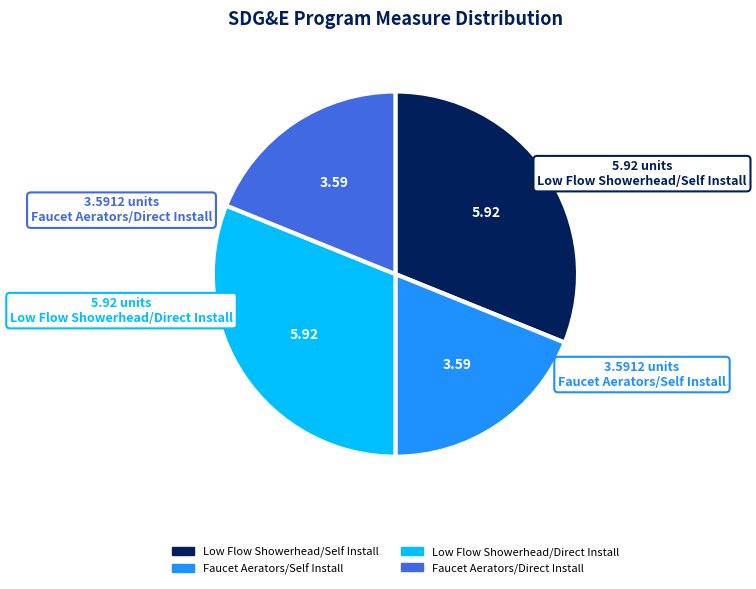

True or false: Faucet Aerators/Direct Install accounts for 19% of the total.

True